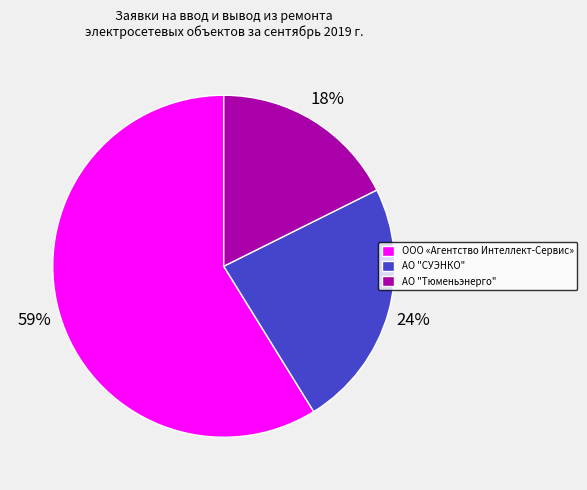

Is АО "СУЭНКО" the majority of the pie?

No